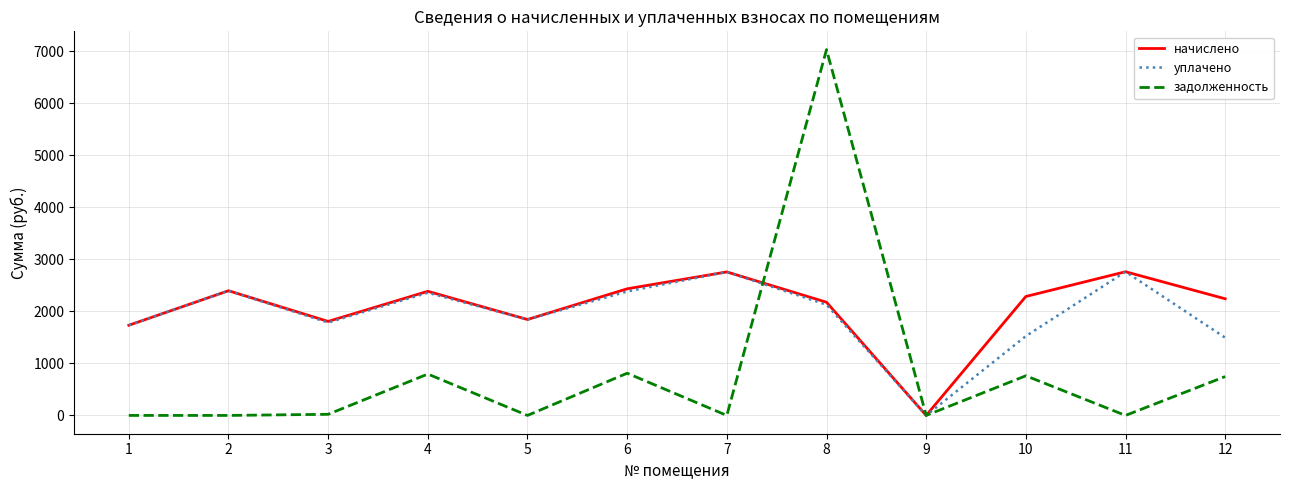

True or false: задолженность has a value of -4530.1 at 1.

False